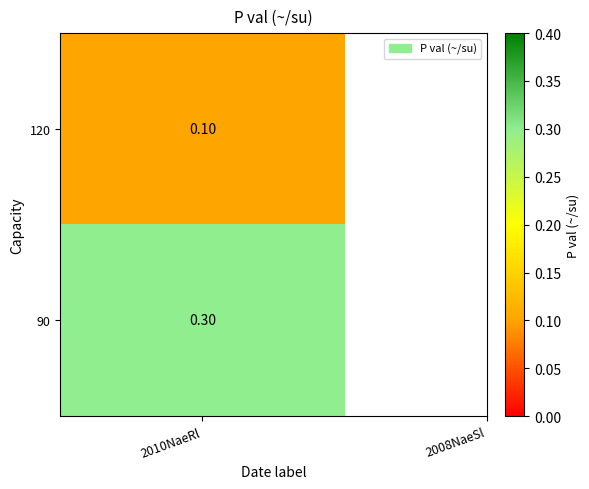

Rank the categories by value from lowest to highest.

0, 1